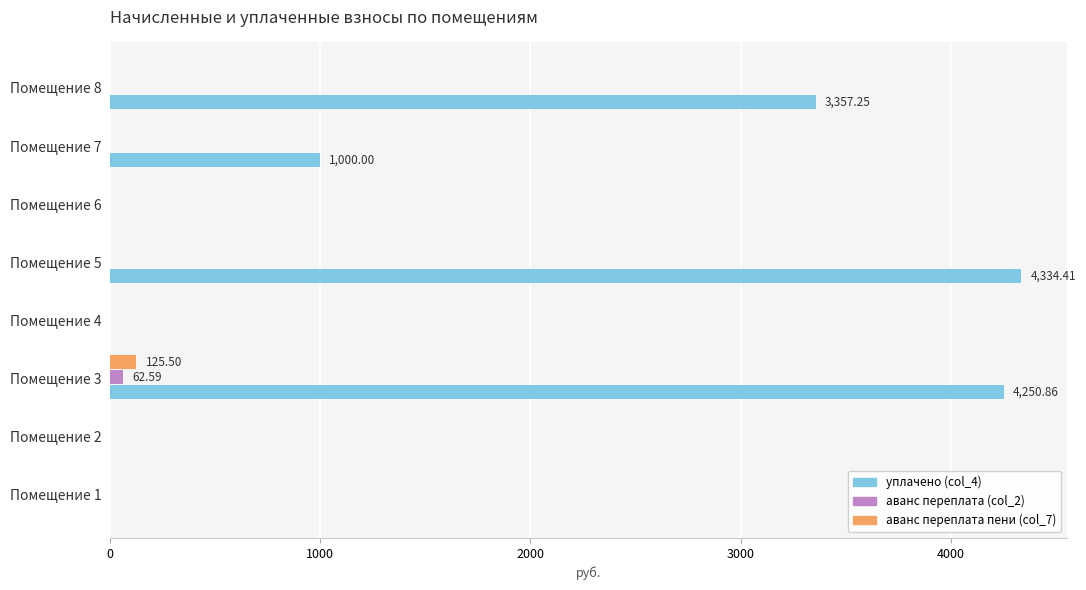

Which series changed the most between Помещение 4 and Помещение 7?

уплачено (col_4)